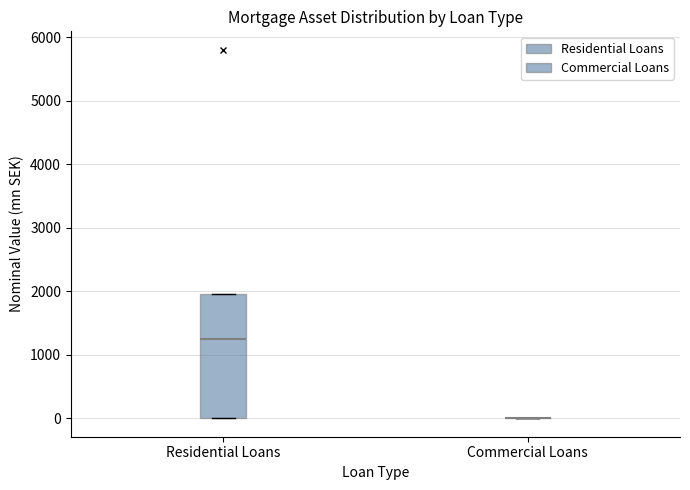

Comparing the boxes themselves (not the whiskers), which one is the tallest?

Residential Loans